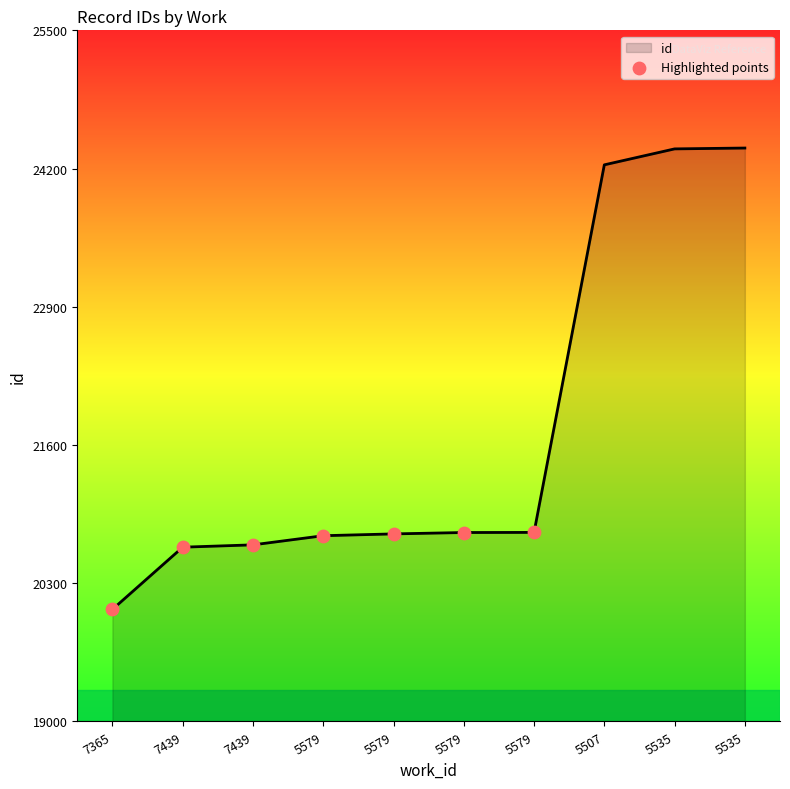

Approximately how many times larger is the value at 5579 compared to 5579?

1.0